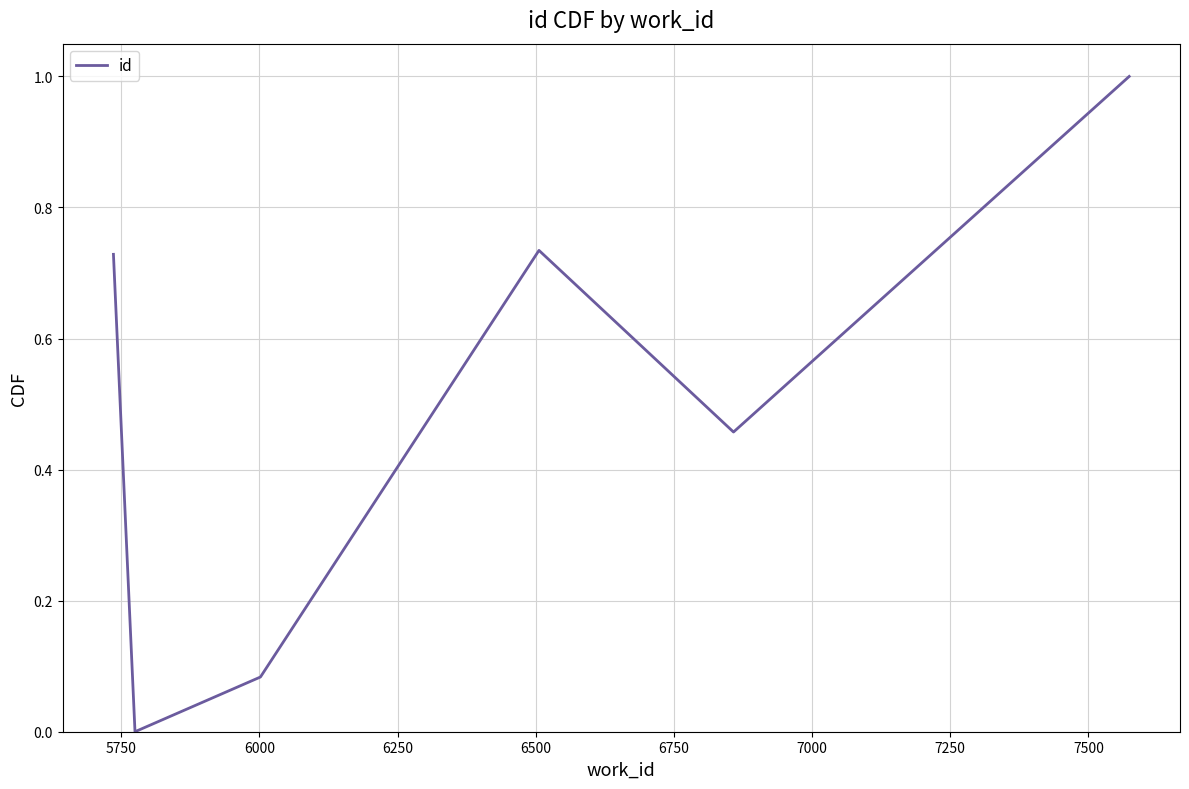

What is the difference between the maximum and second lowest values?

0.9